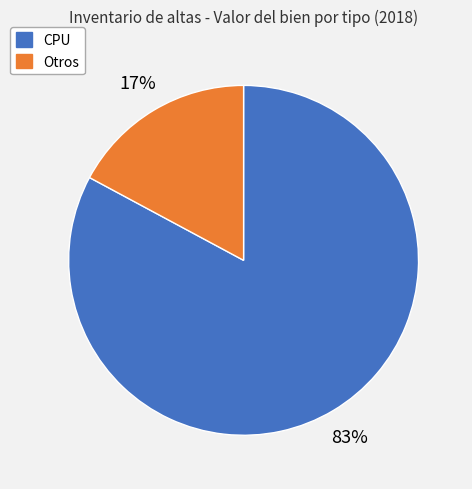

How many slices are in this pie chart?

2